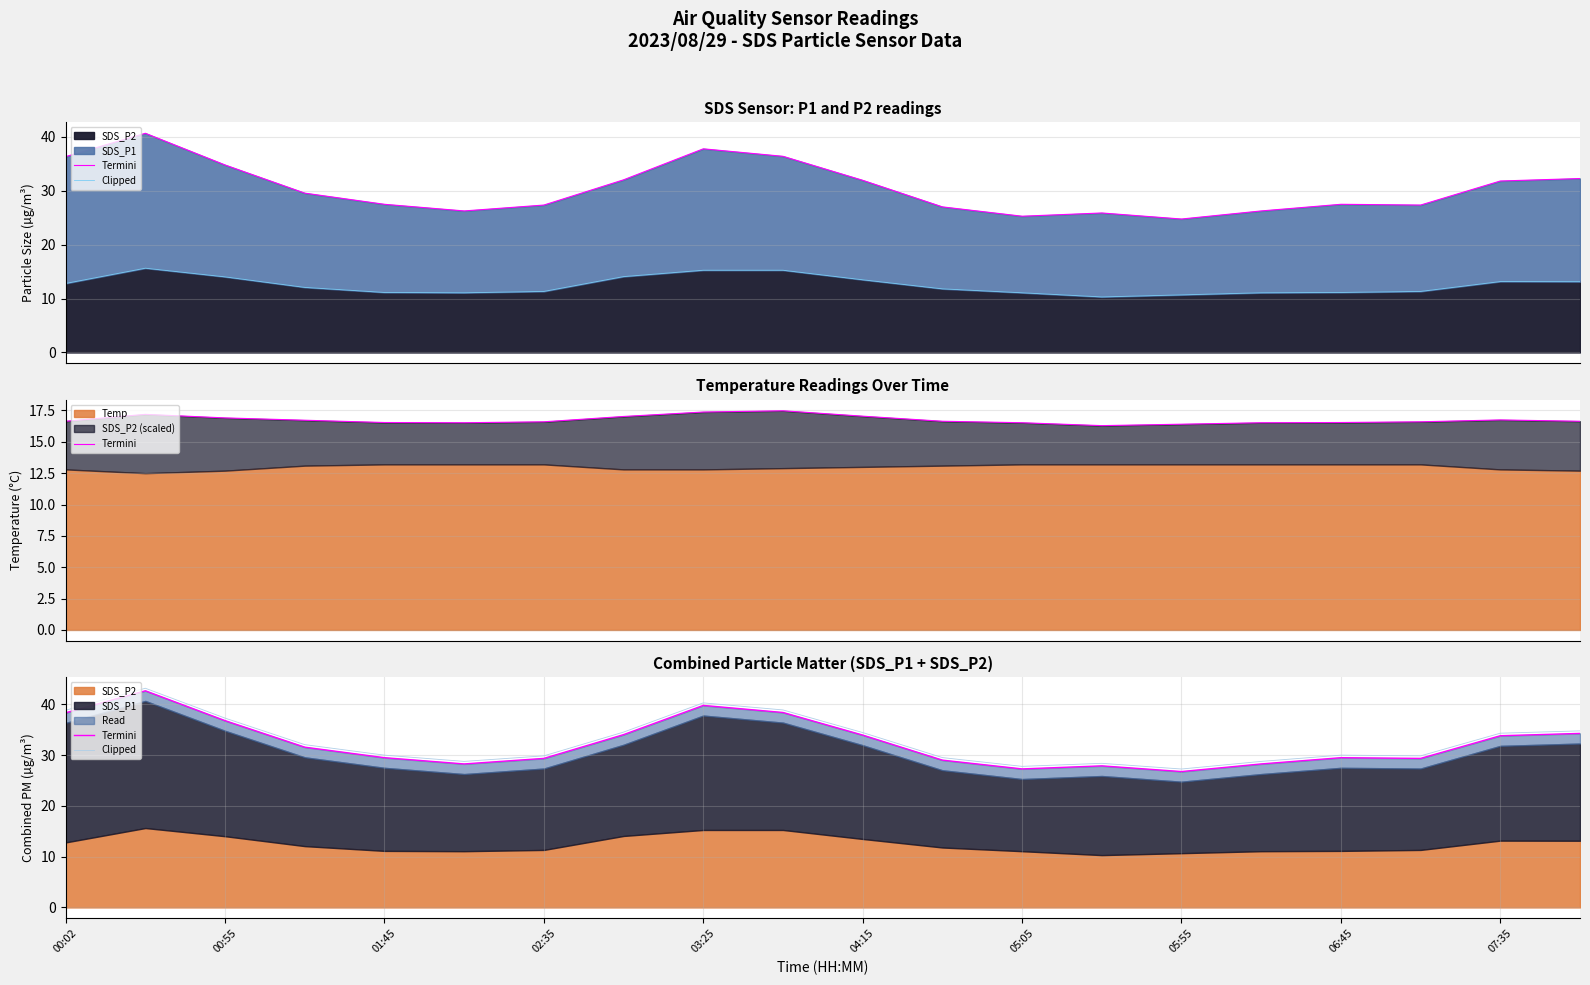

What is the minimum value for Clipped?

27.2